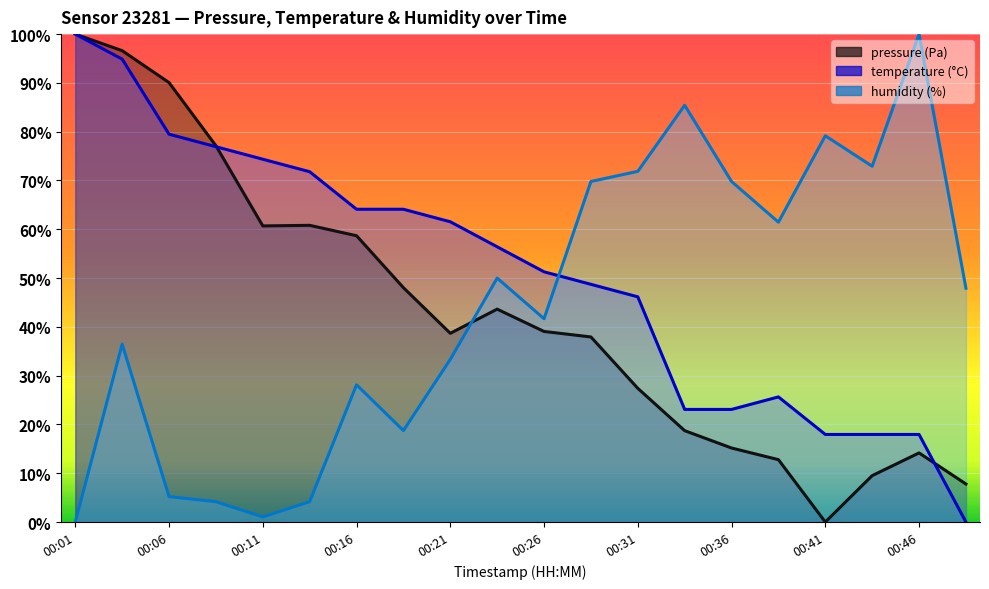

What is the difference between the second highest and minimum values in the temperature series?

94.9